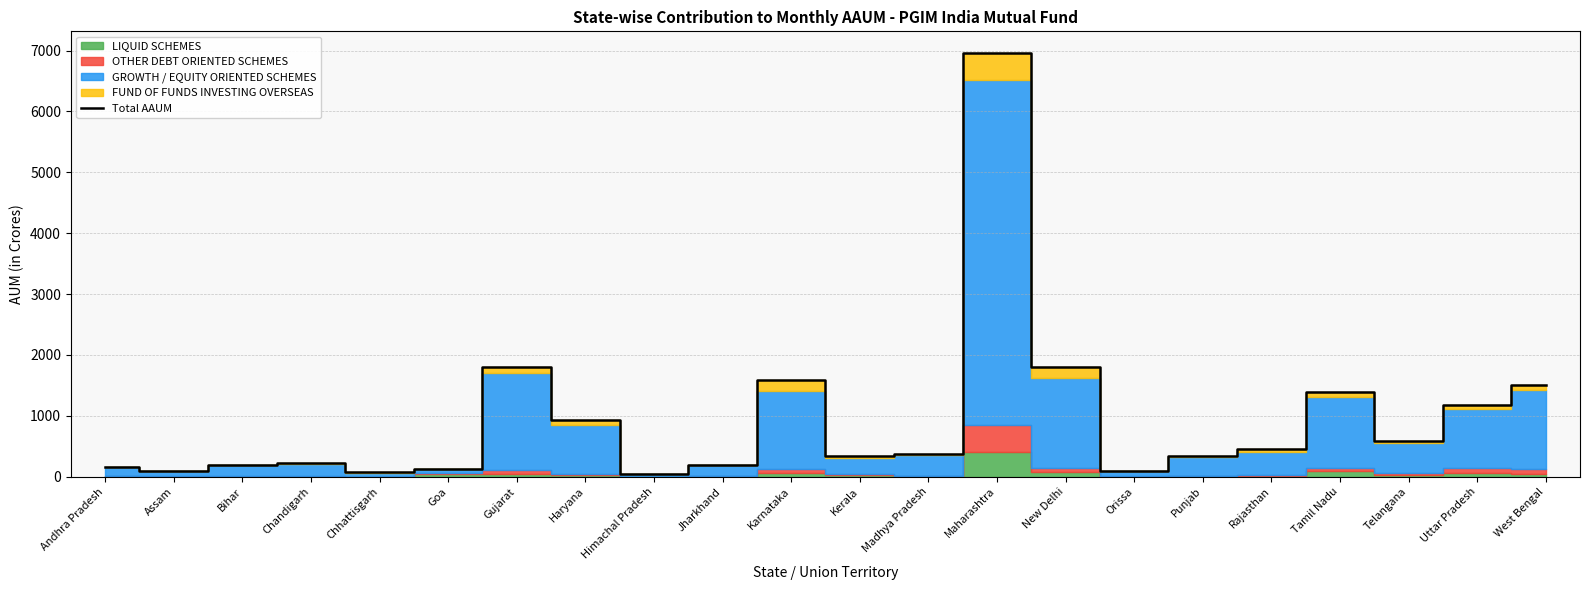

List the labels in order of value, smallest first.

Himachal Pradesh, Chhattisgarh, Assam, Orissa, Goa, Andhra Pradesh, Bihar, Jharkhand, Chandigarh, Kerala, Punjab, Madhya Pradesh, Rajasthan, Telangana, Haryana, Uttar Pradesh, Tamil Nadu, West Bengal, Karnataka, Gujarat, New Delhi, Maharashtra